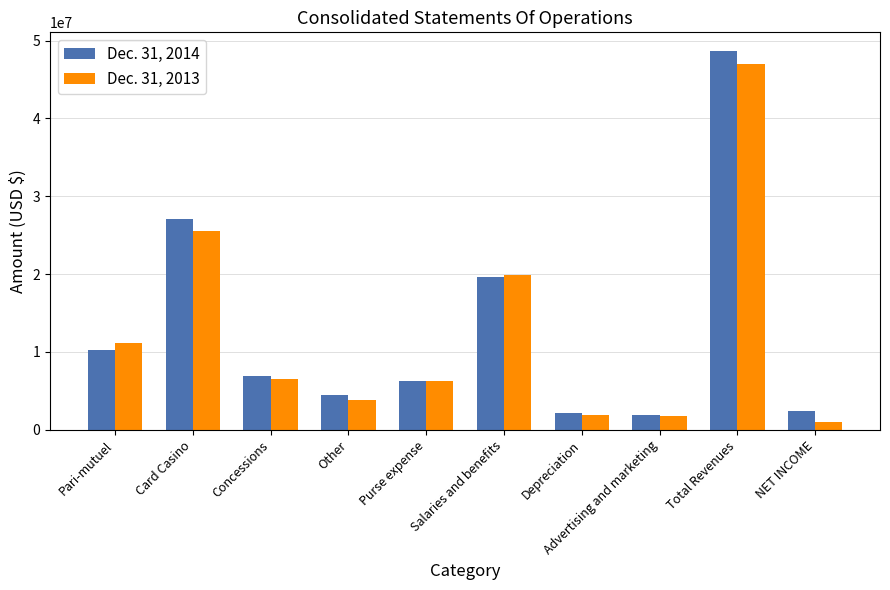

How many bars are there in each group?

2